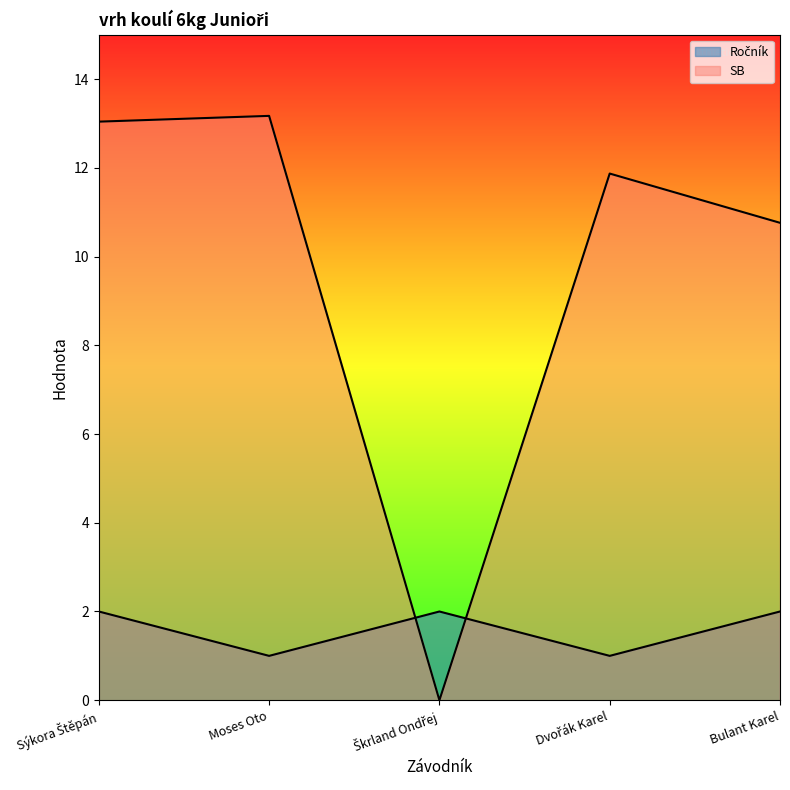

The value of SB at Moses Oto is 22.5. True or false?

False